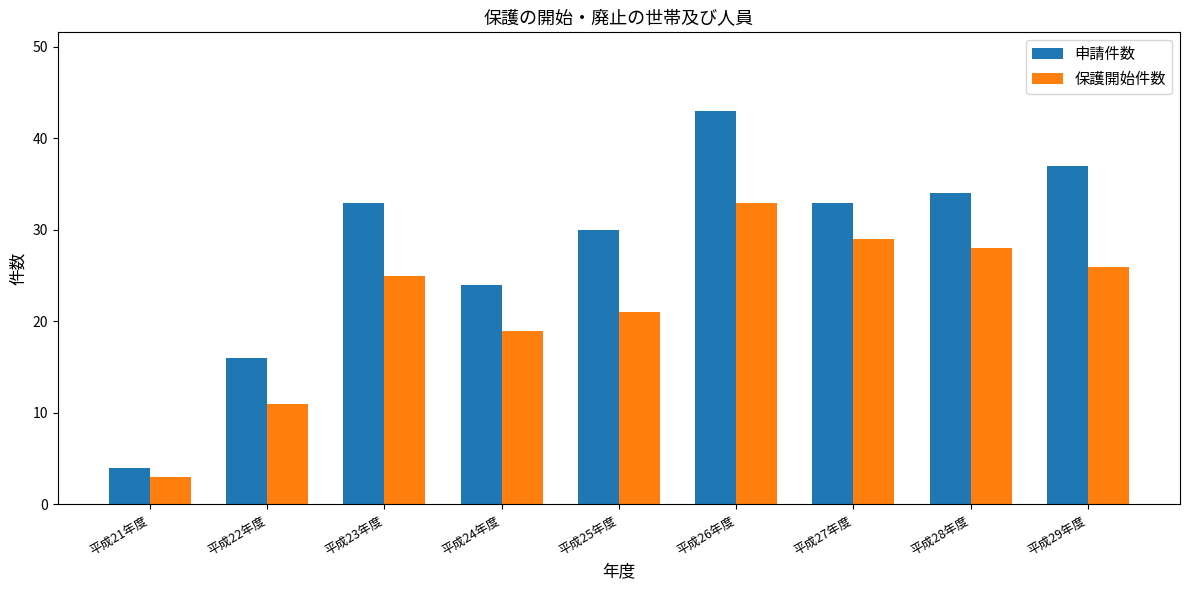

Where is 保護開始件数 nearest to the value 18?

平成24年度